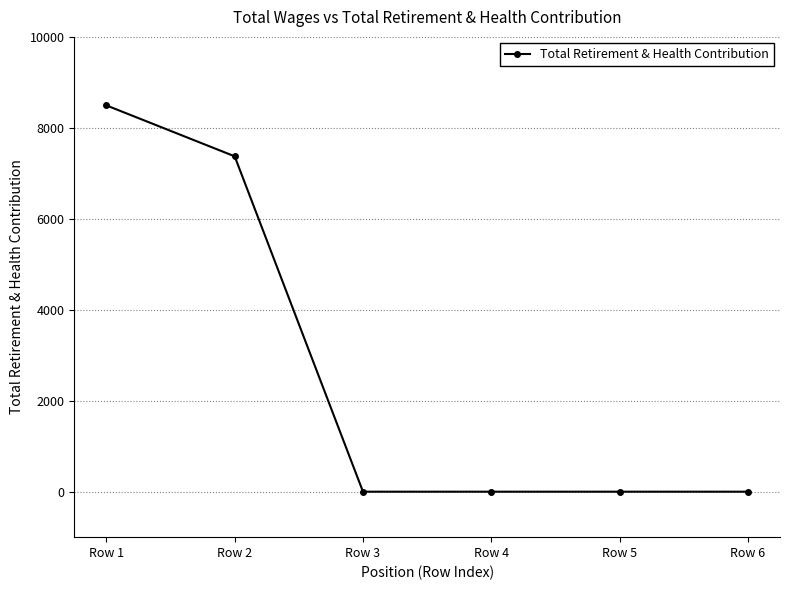

What is the sum of all values?

15868